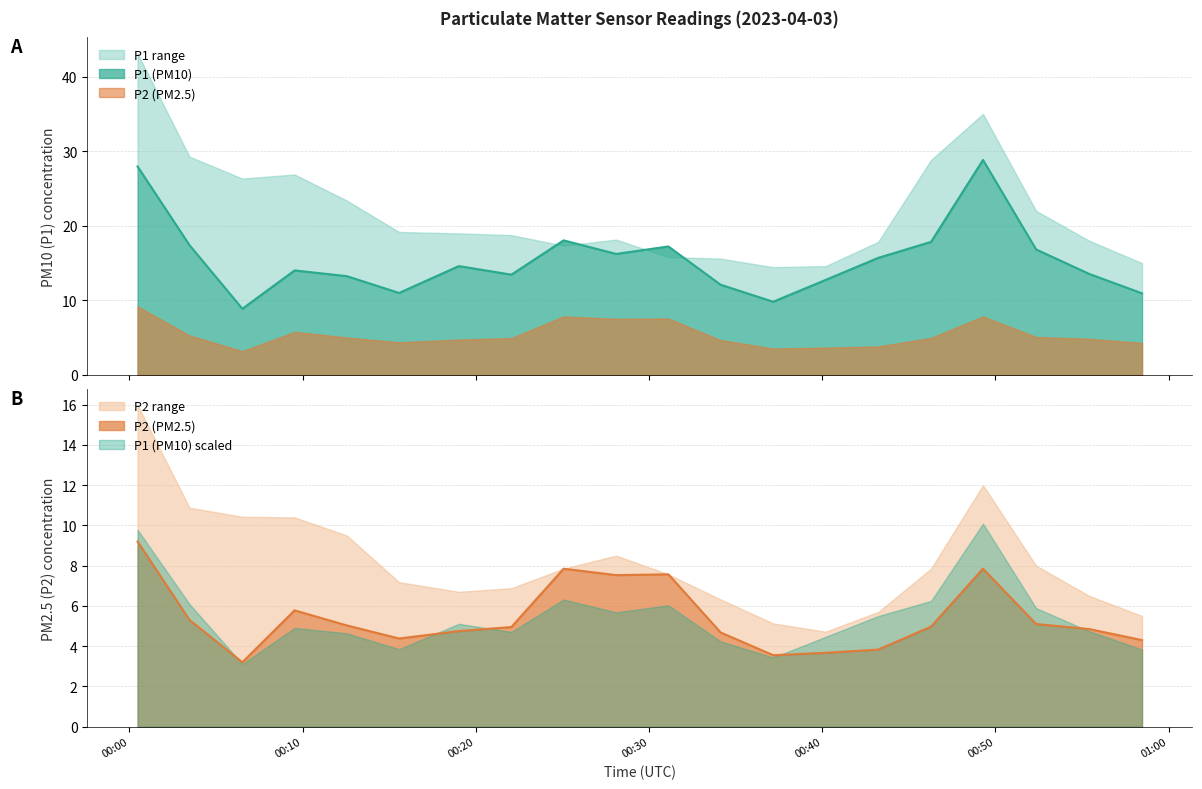

Reading left to right, transcribe all the data shown in this chart.

P1: 27.9	17.4	8.9	14.0	13.2	11.0	14.6	13.4	18.1	16.2	17.2	12.1	9.8	12.8	15.7	17.9	28.8	16.8	13.6	10.9
P2: 9.2	5.3	3.2	5.8	5.0	4.4	4.8	5.0	7.8	7.5	7.6	4.7	3.5	3.7	3.8	5.0	7.8	5.1	4.8	4.3